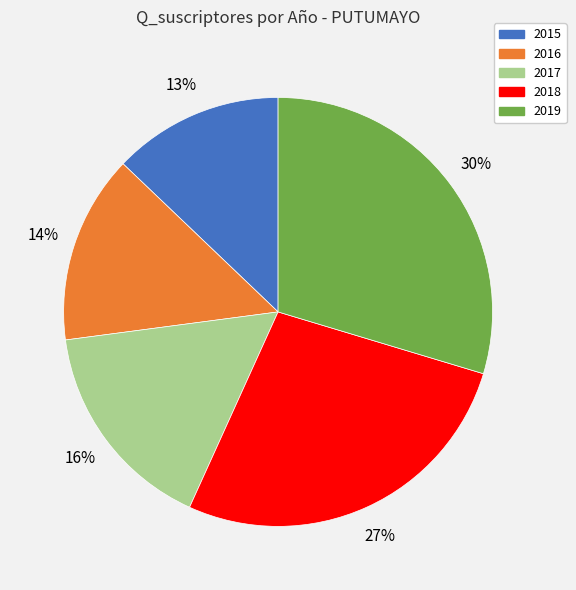

Which slice is the smallest?

2015